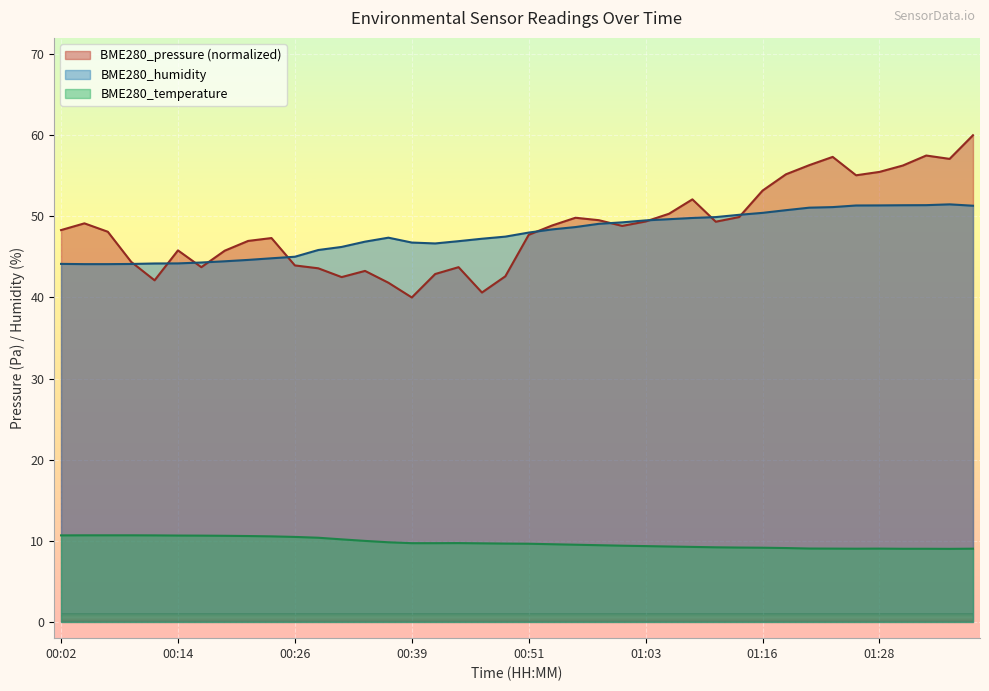

What is the value of the BME280_pressure point at the 23rd from the left?

49.8